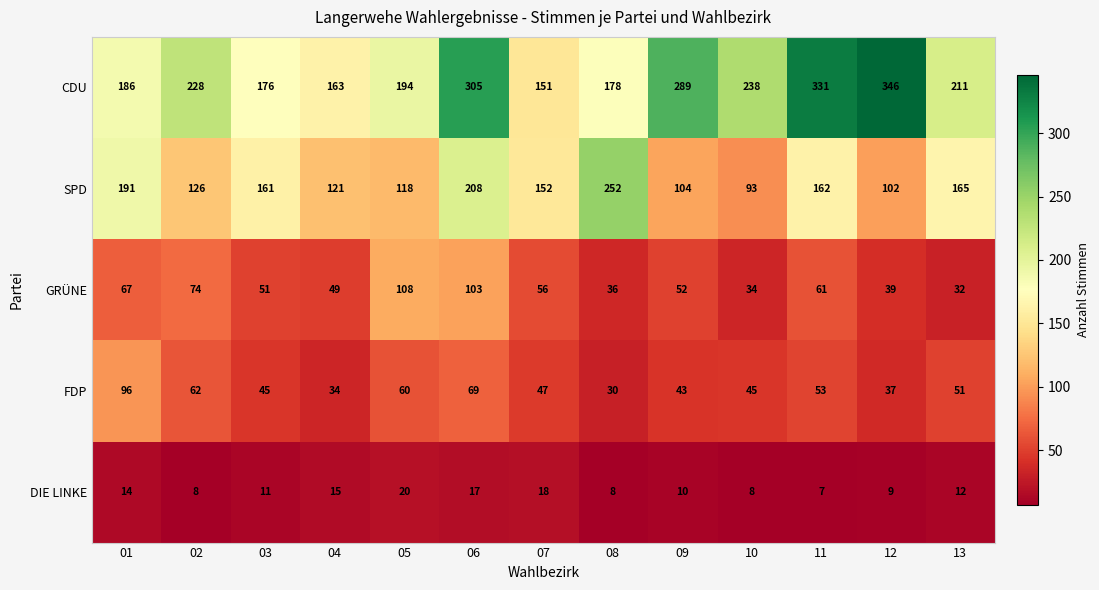

What is the spread (max minus min) of values at 04?

148